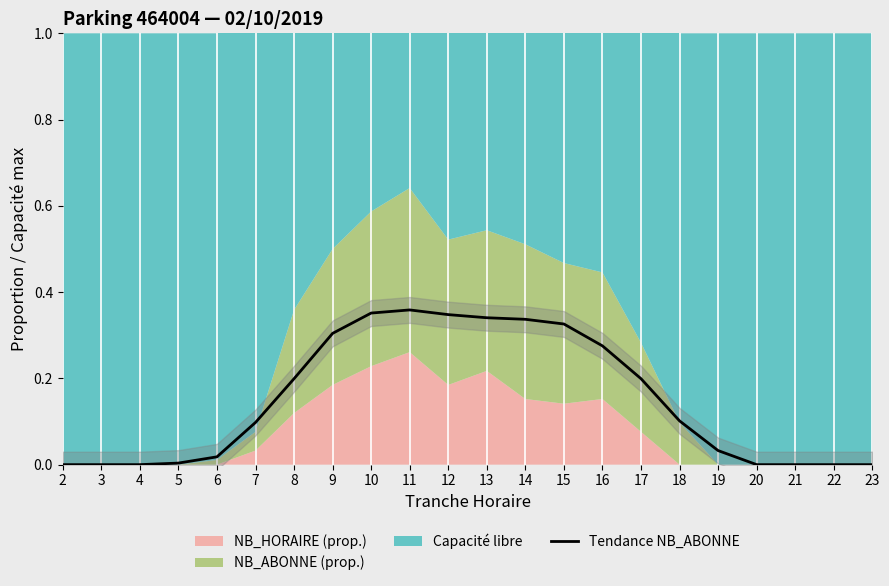

What is the difference between the values at 12 and 23?

0.3